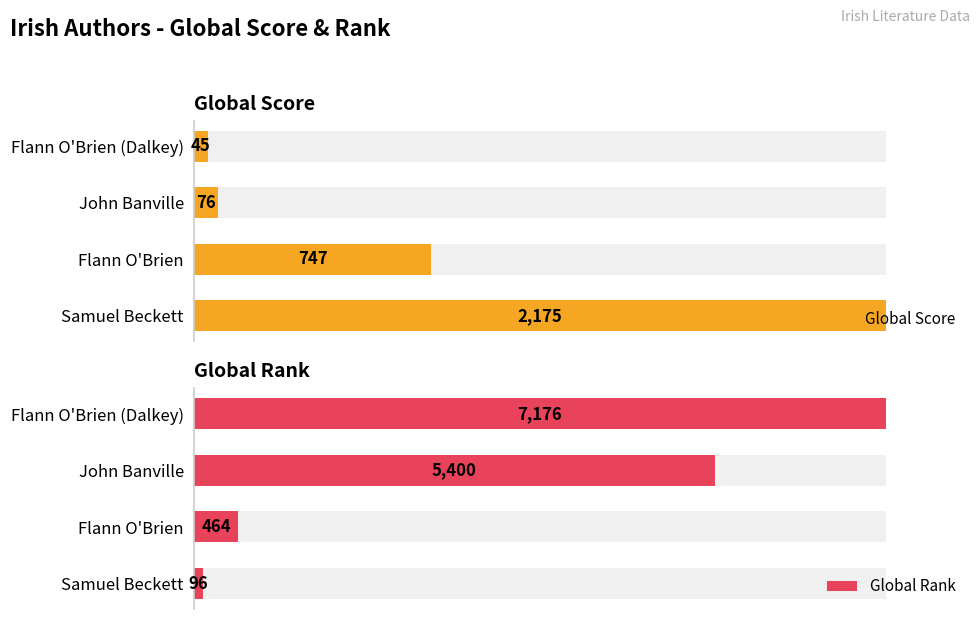

Reading left to right, what are all the values shown in this chart?

Global Score: 2175	747	76	45
Global Rank: 96	464	5400	7176